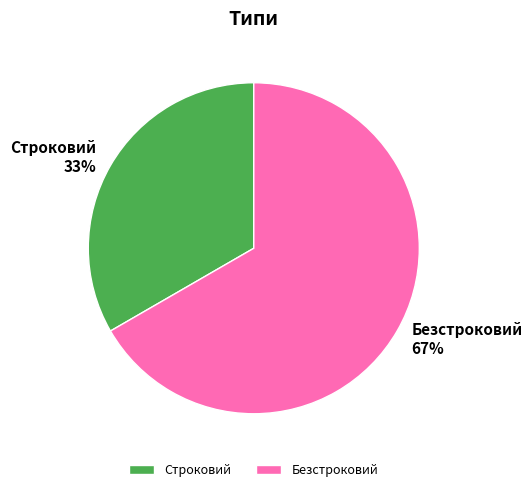

Combined, do Безстроковий and Строковий account for over 50%?

Yes